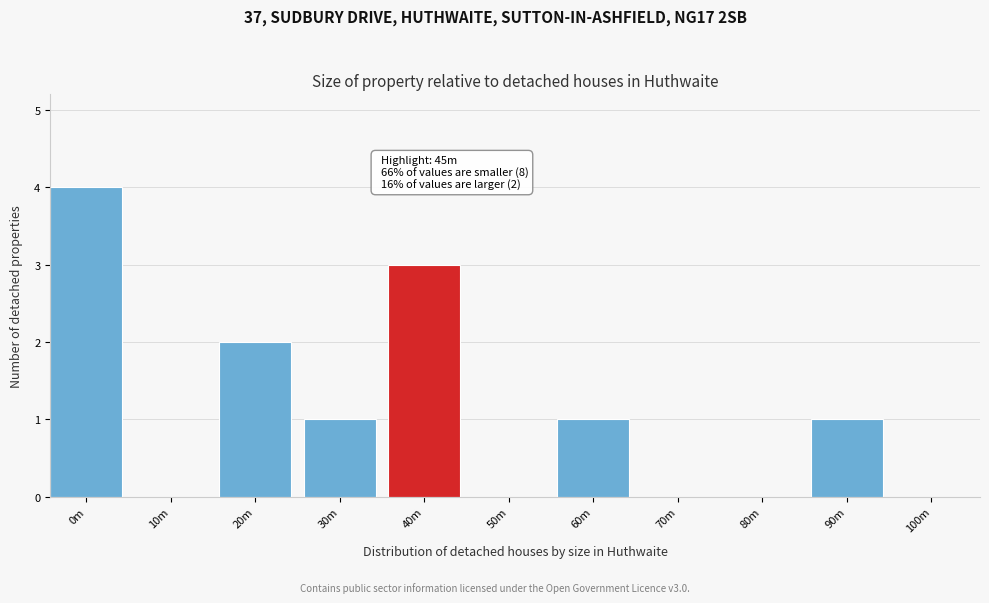

Reading left to right, what are all the values shown in this chart?

0m=4	10m=0	20m=2	30m=1	40m=3	50m=0	60m=1	70m=0	80m=0	90m=1	100m=0